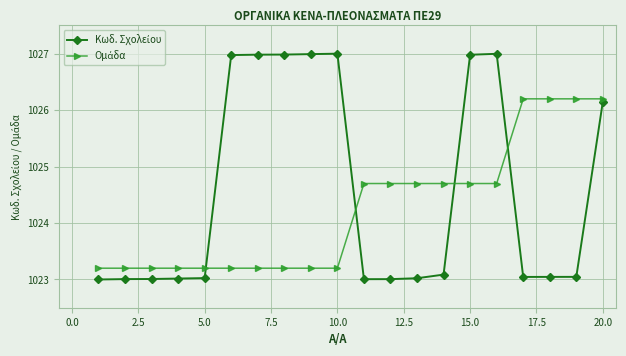

What is the minimum value shown in the chart?

1023.0